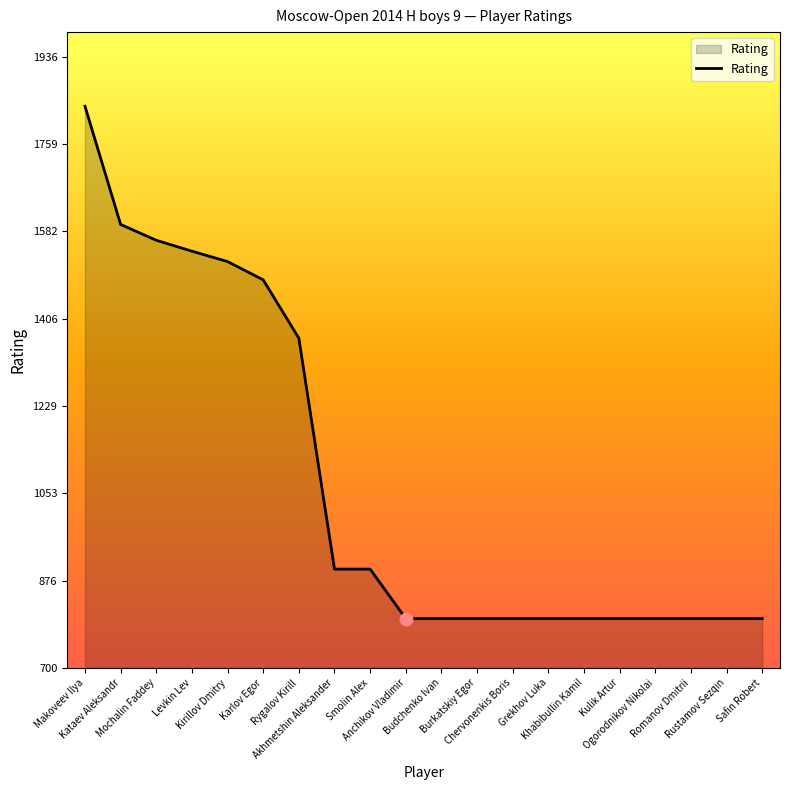

What is the change in value from Kirillov Dmitry to Khabibullin Kamil?

-722